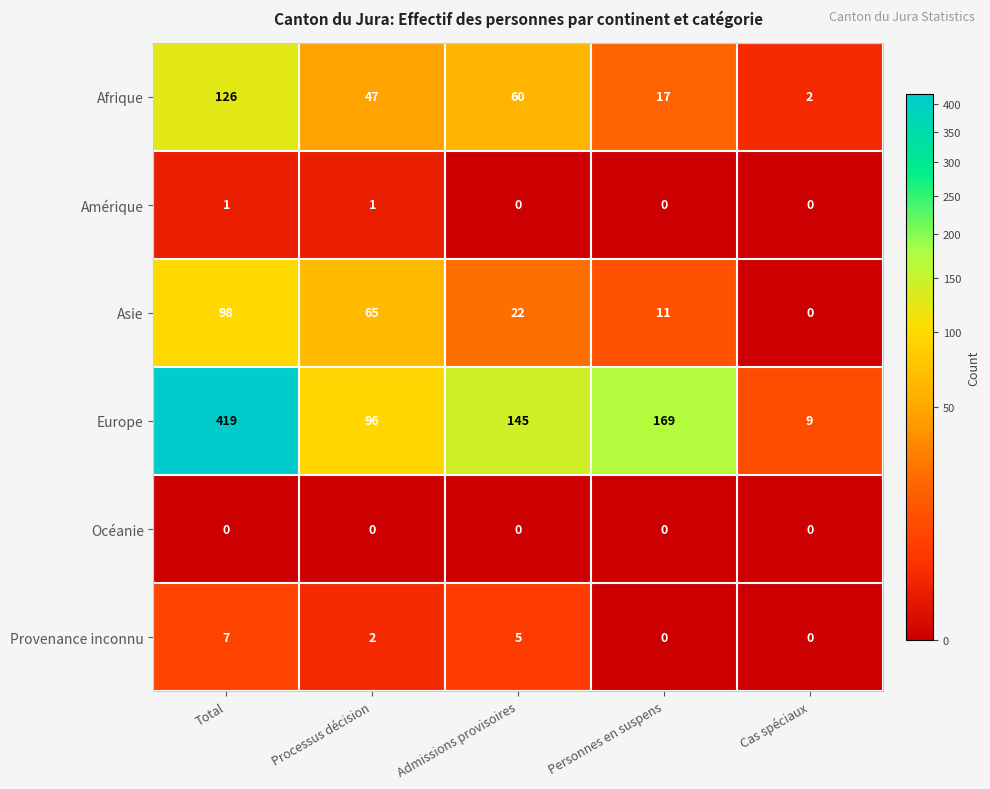

Which series has the widest spread of values?

Europe